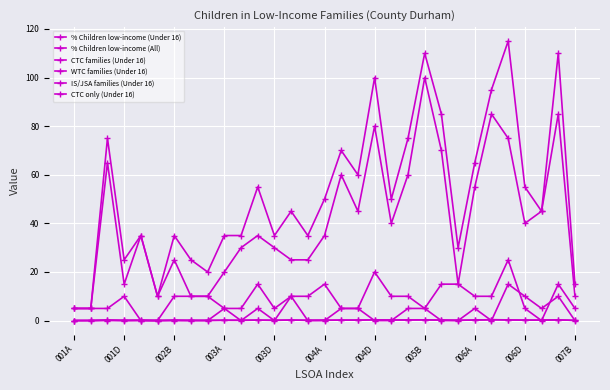

Count the number of categories in the chart.

31